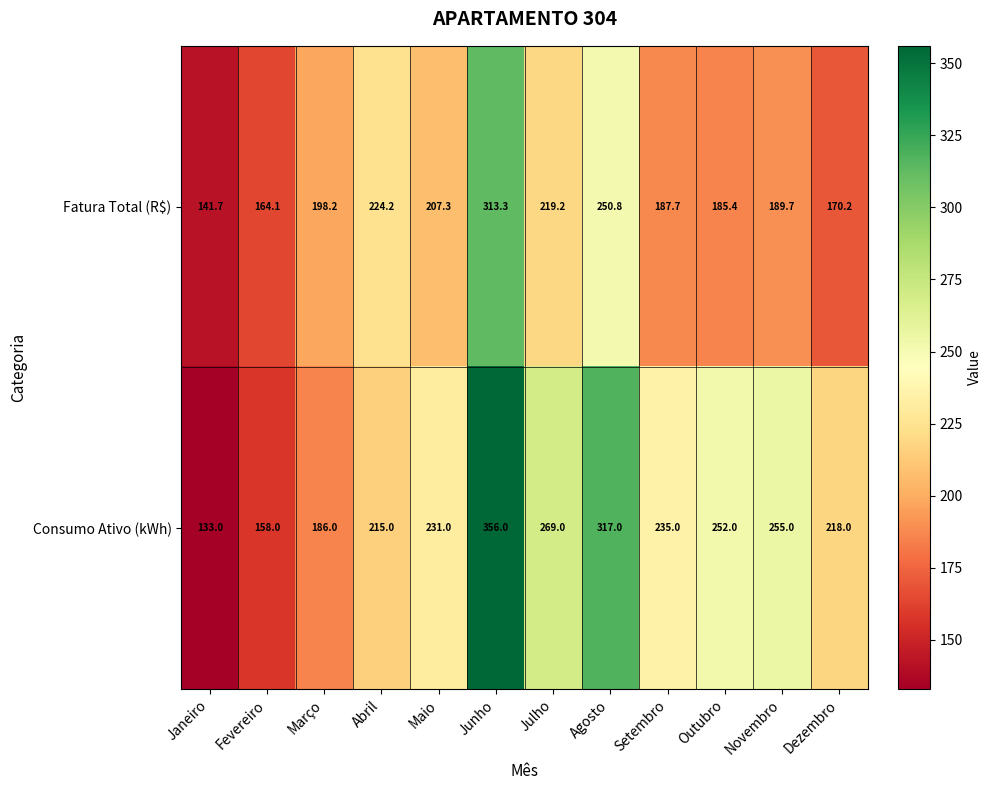

Which category has the lowest value across all series?

Janeiro